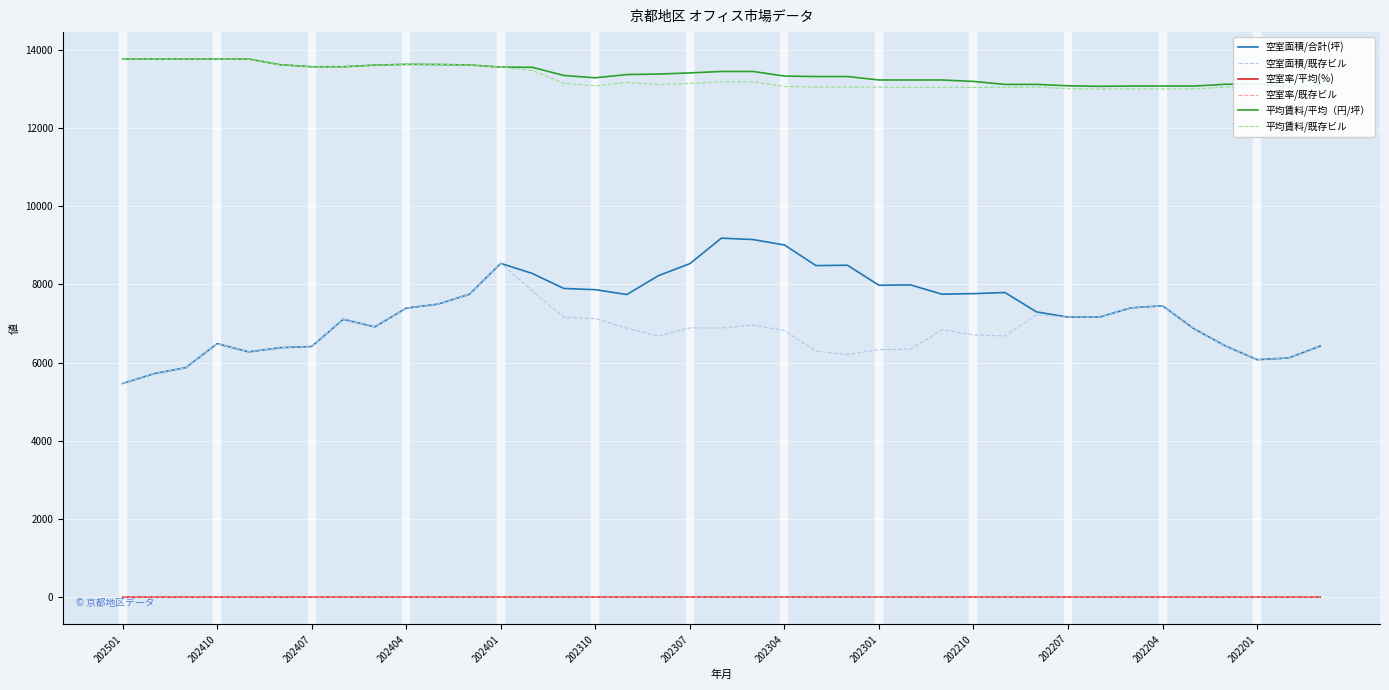

At which category does the chart reach its minimum across all series?

202501